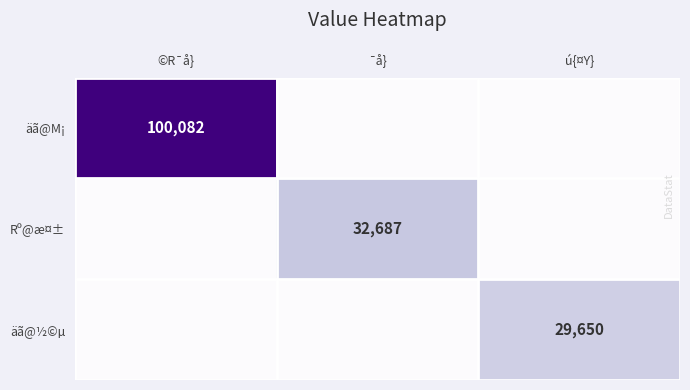

The value of äã@½©µ at ú{¤Y} is 50292. True or false?

False